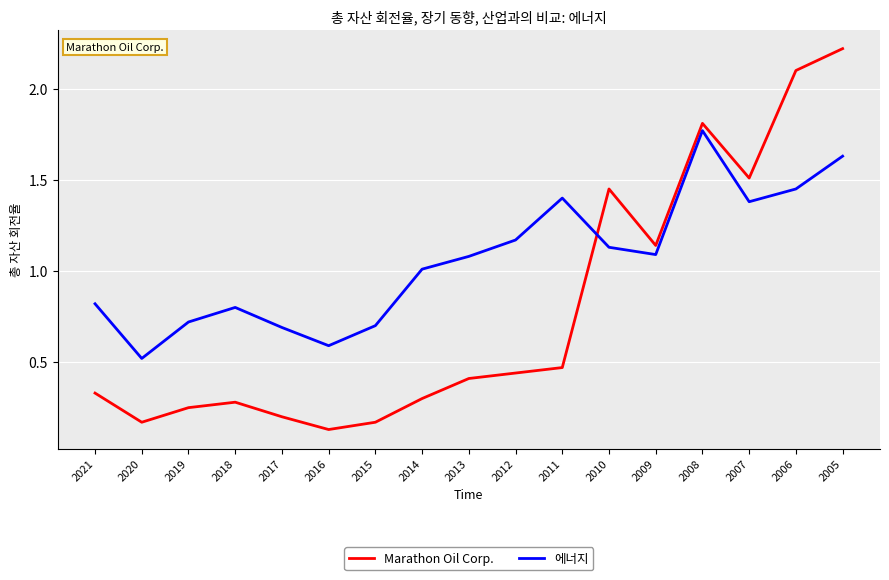

At which category is the sum across all series the highest?

2005